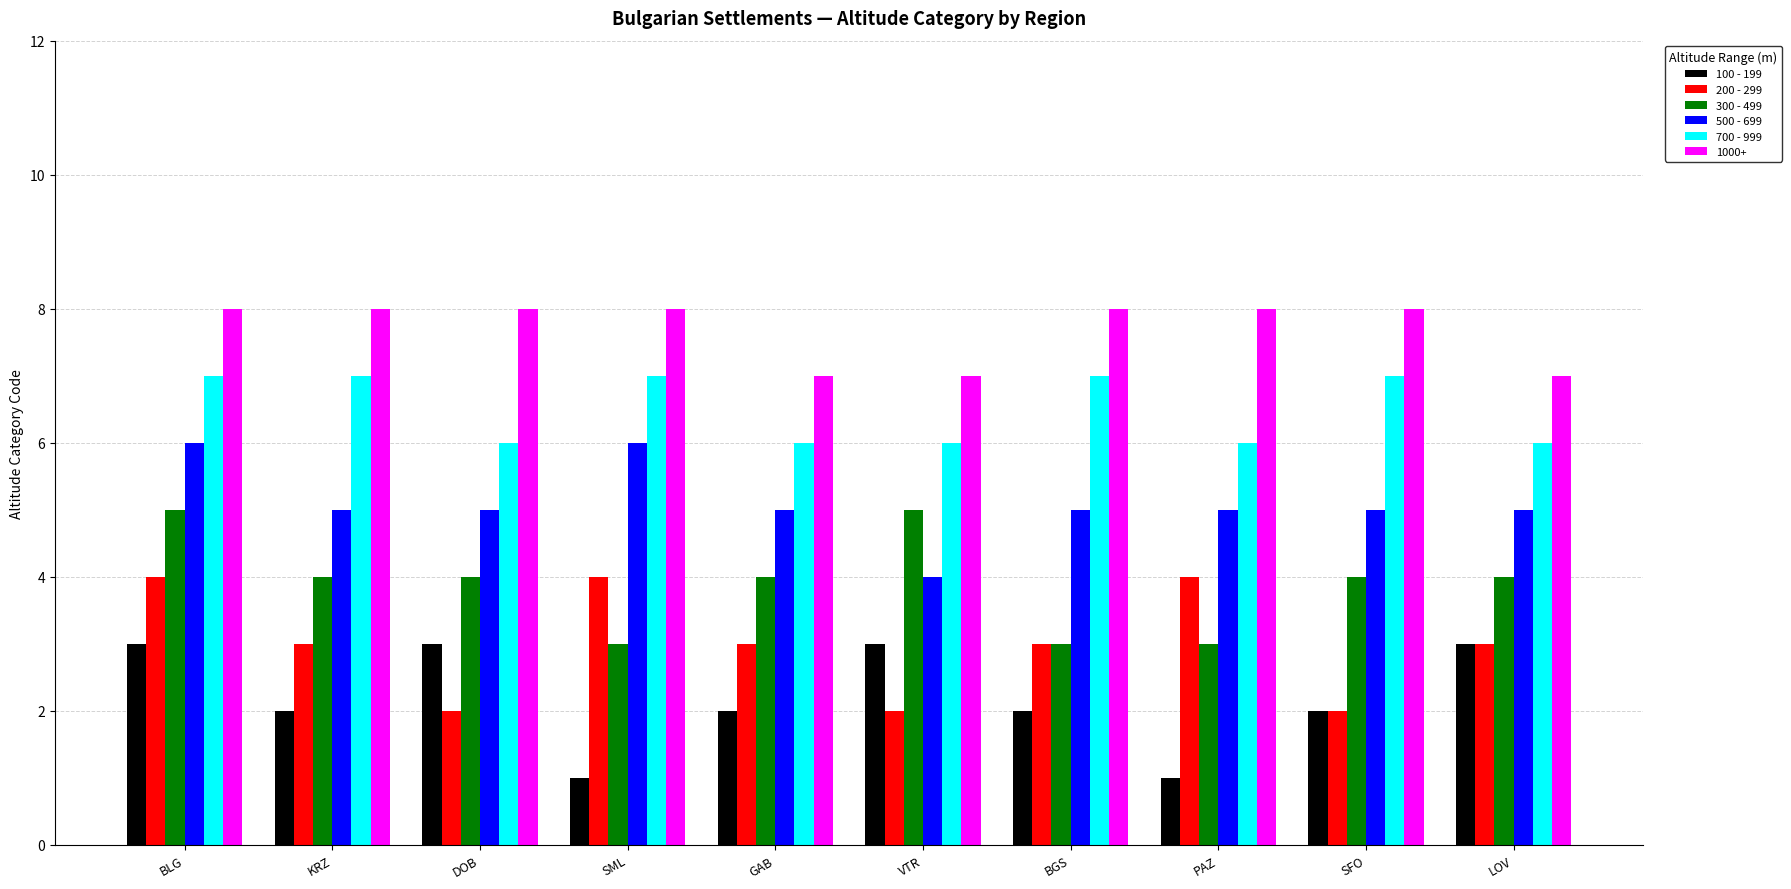

At VTR, list the series in order from smallest to largest.

200 - 299, 100 - 199, 500 - 699, 300 - 499, 700 - 999, 1000+